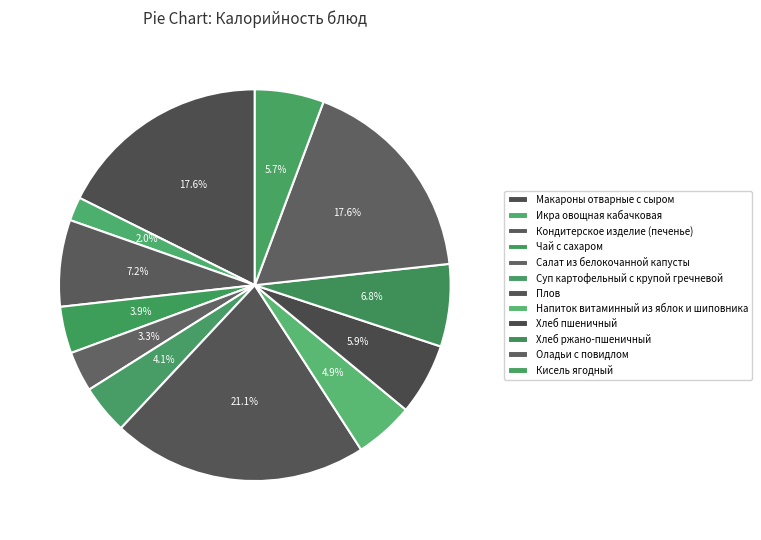

Approximately how many times larger is the value at Кондитерское изделие (печенье) compared to Хлеб ржано-пшеничный?

1.1